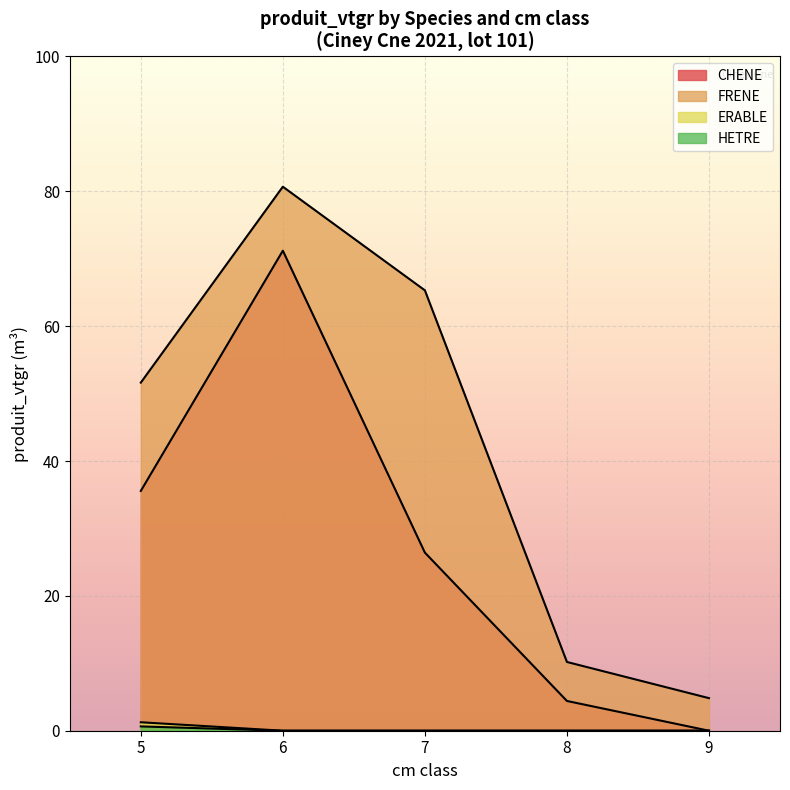

Reading right to left, list all the values displayed in this chart.

CHENE: 5_HETRE=0.0	5_ERABLE=0.0	9_FRENE=0.0	8_FRENE=0.0	7_FRENE=0.0	6_FRENE=0.0	5_FRENE=0.0	8_CHENE=4.4	7_CHENE=26.4	6_CHENE=71.2	5_CHENE=35.6
FRENE: 5_HETRE=0.0	5_ERABLE=0.0	9_FRENE=4.8	8_FRENE=10.2	7_FRENE=65.3	6_FRENE=80.7	5_FRENE=51.6	8_CHENE=0.0	7_CHENE=0.0	6_CHENE=0.0	5_CHENE=0.0
HETRE: 5_HETRE=0.6	5_ERABLE=0.0	9_FRENE=0.0	8_FRENE=0.0	7_FRENE=0.0	6_FRENE=0.0	5_FRENE=0.0	8_CHENE=0.0	7_CHENE=0.0	6_CHENE=0.0	5_CHENE=0.0
ERABLE: 5_HETRE=0.0	5_ERABLE=0.0	9_FRENE=0.0	8_FRENE=0.0	7_FRENE=0.0	6_FRENE=0.0	5_FRENE=1.3	8_CHENE=0.0	7_CHENE=0.0	6_CHENE=0.0	5_CHENE=0.0